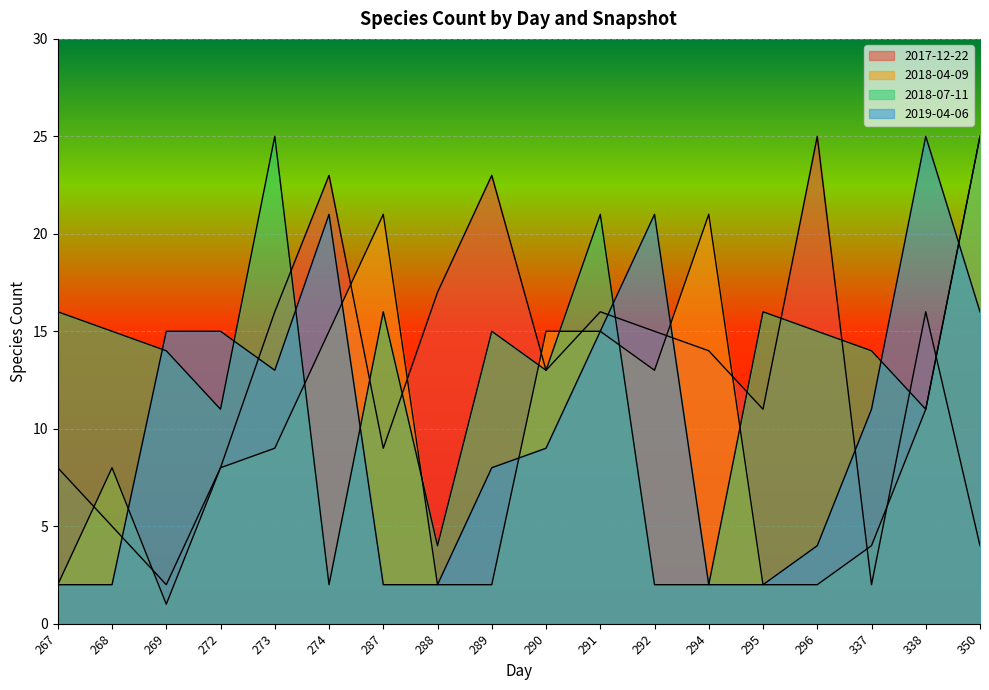

Which category has the lowest value in the 2019-04-06 series?

267